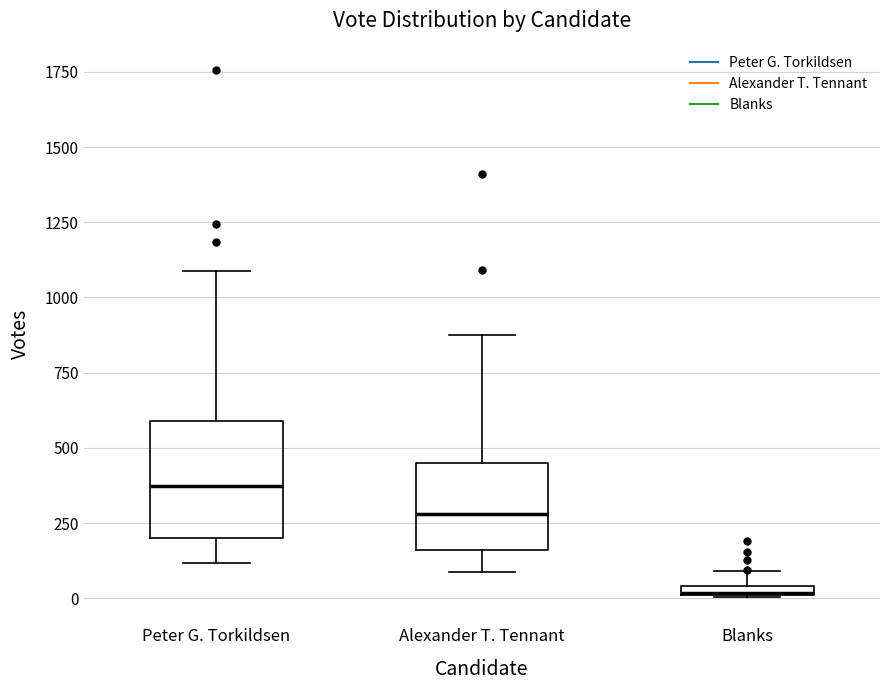

Comparing the boxes themselves (not the whiskers), which one is the tallest?

Peter G. Torkildsen